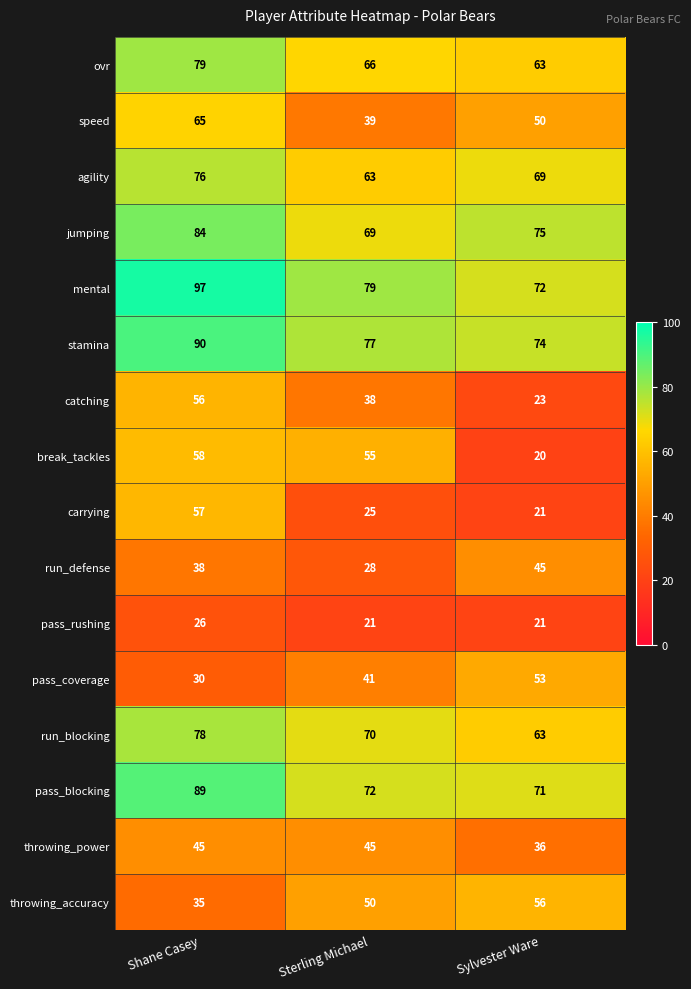

At which category is the sum across all series the highest?

Shane Casey